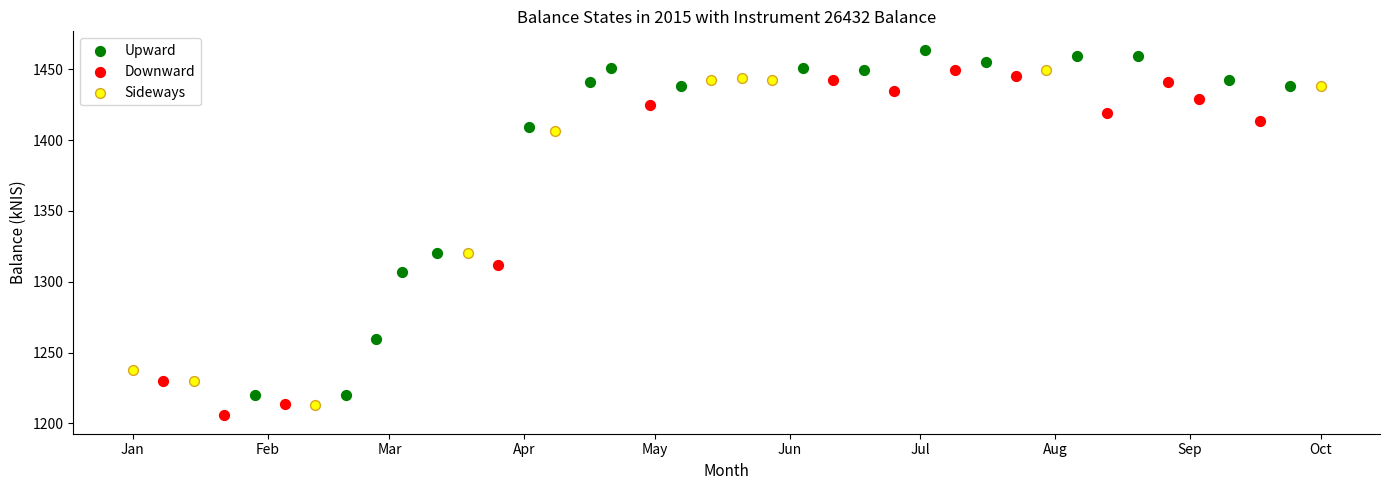

Which series reaches the maximum Y coordinate?

Upward